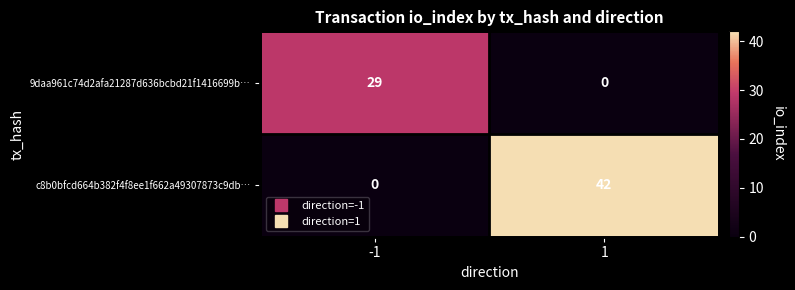

Which series has the widest spread of values?

c8b0bfcd664b382f4f8ee1f662a49307873c9db…